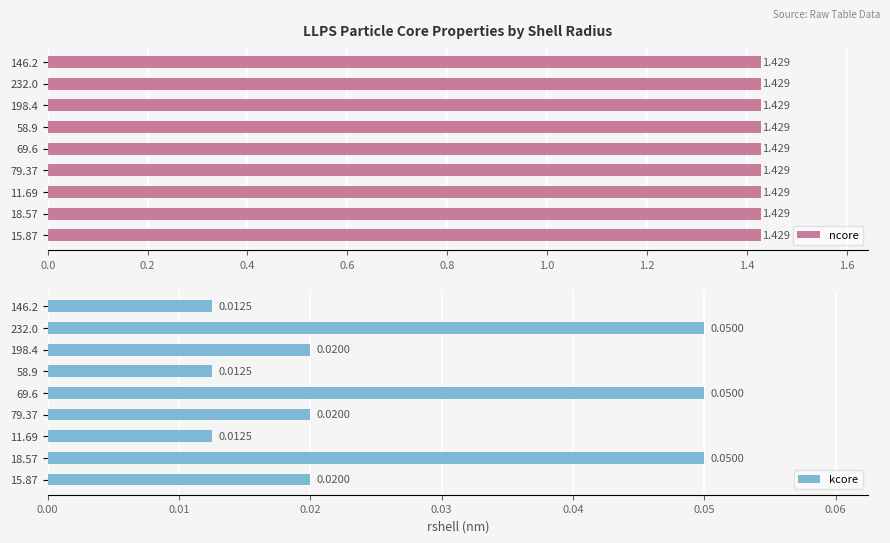

How many groups of bars are there?

9